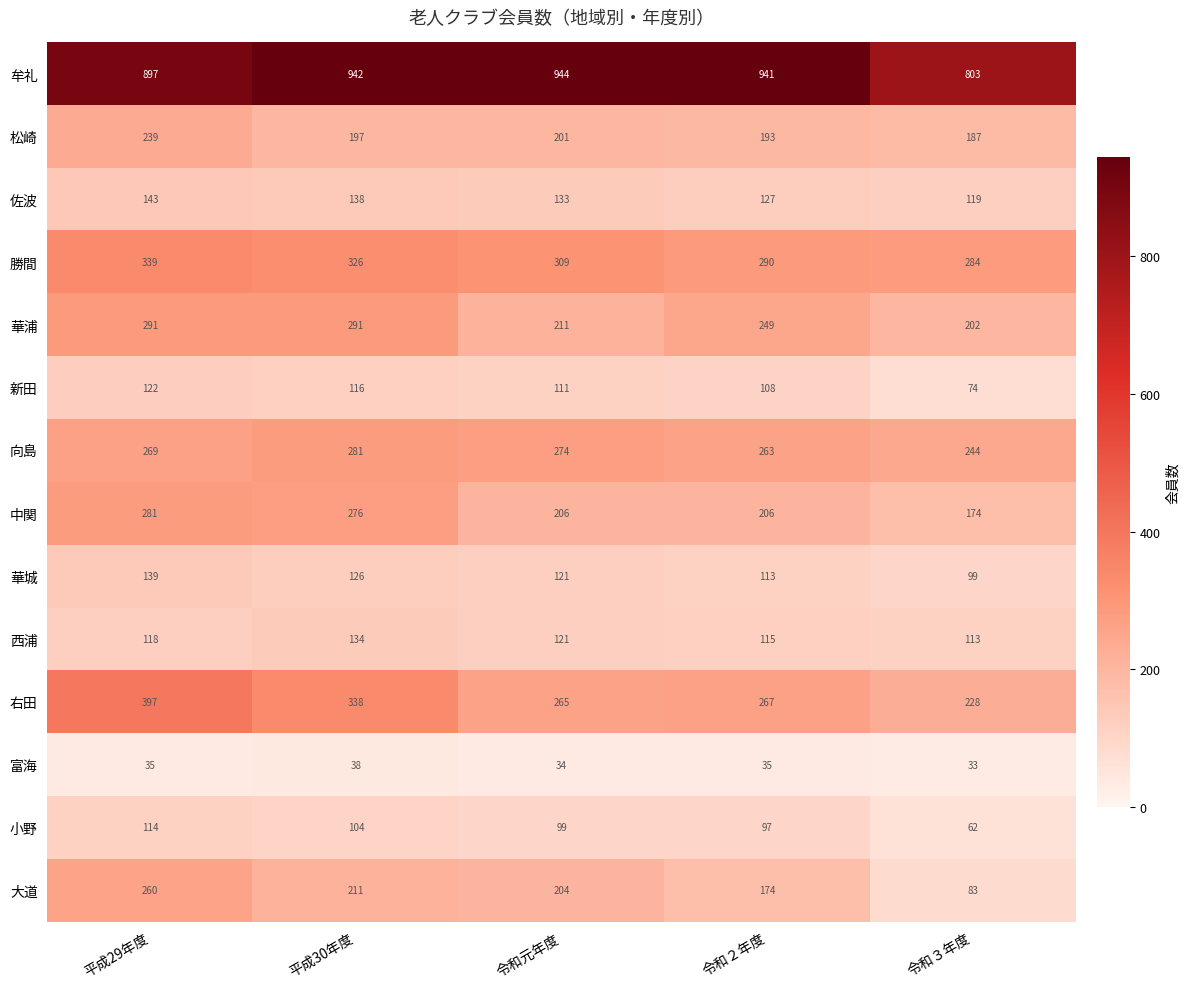

The value of 向島 at 平成29年度 is 369. True or false?

False